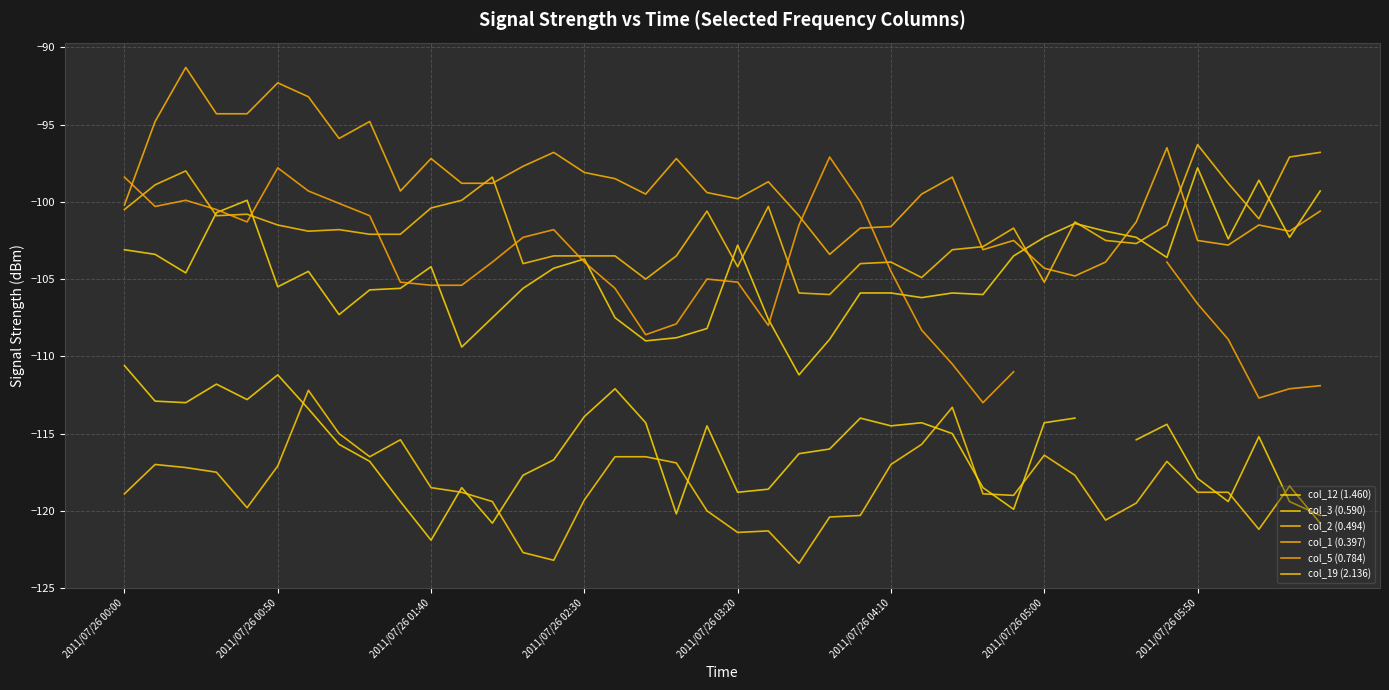

What is the spread (max minus min) of values at 34?

20.3